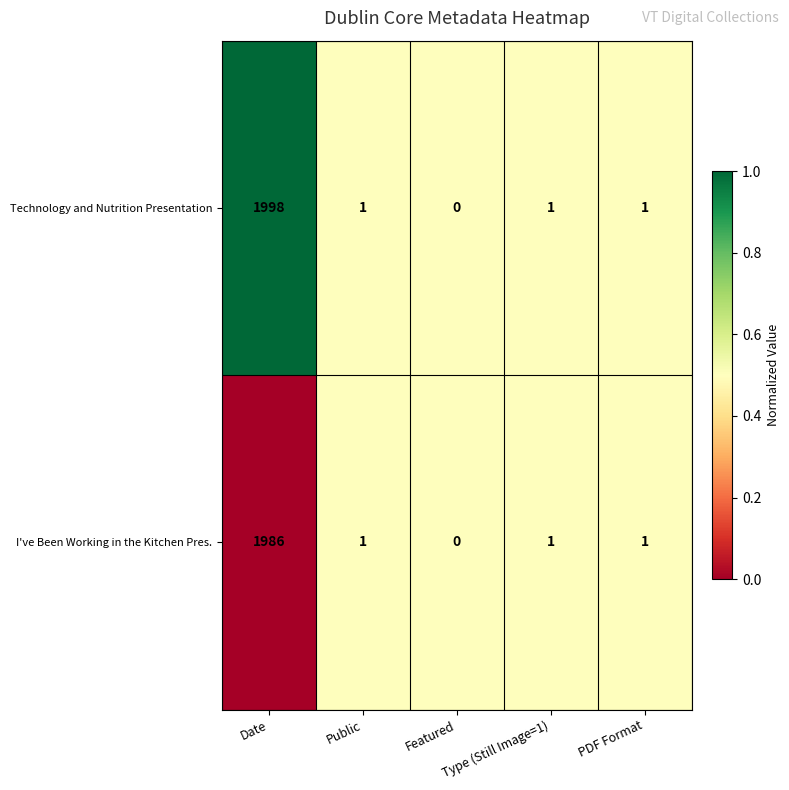

Which series has the widest spread of values?

Technology and Nutrition Presentation